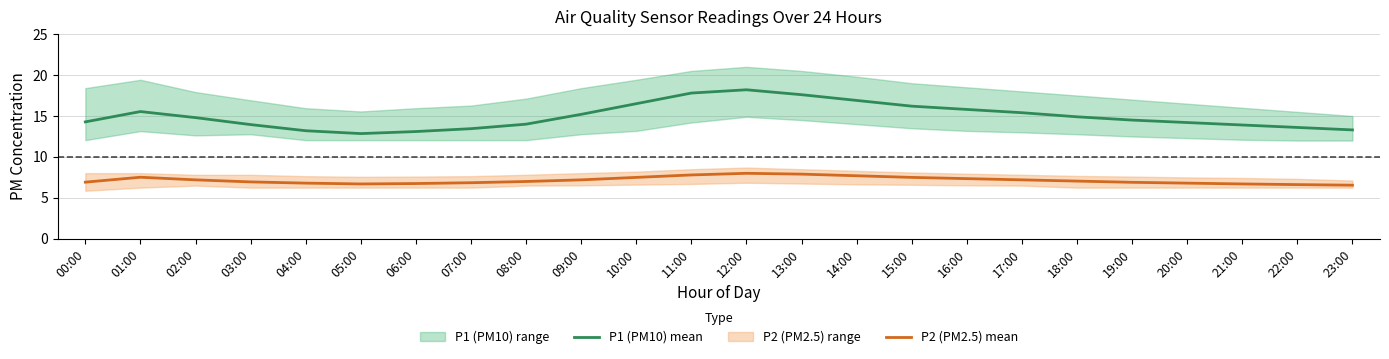

At which category does P2 (PM2.5) mean reach its first local valley?

05:00